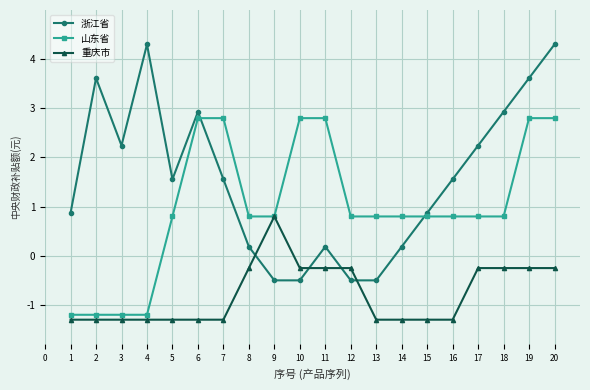

Which series changed the most between 3 and 7?

山东省